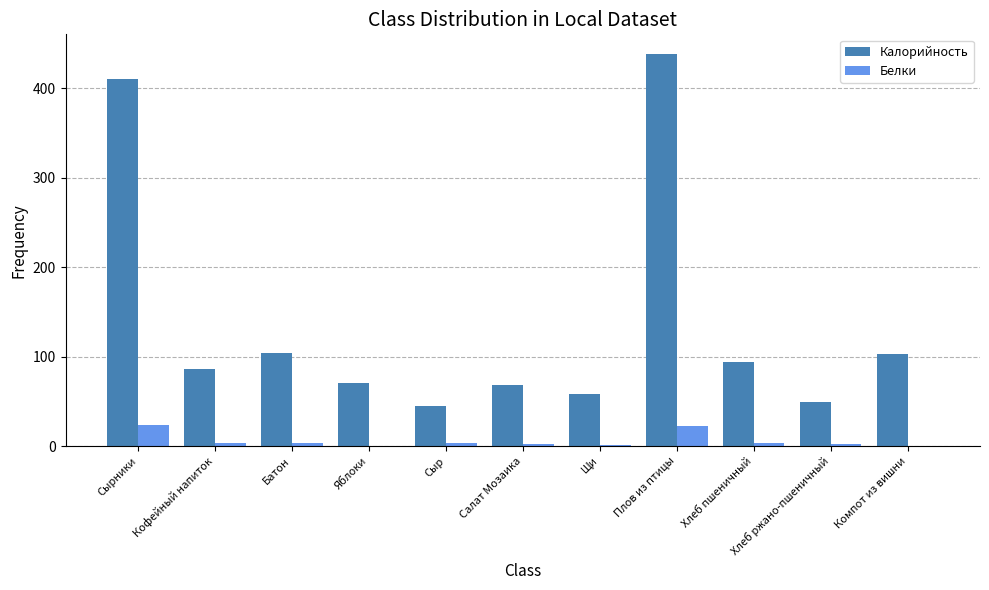

Which series changed the most between Кофейный напиток and Сыр?

Калорийность